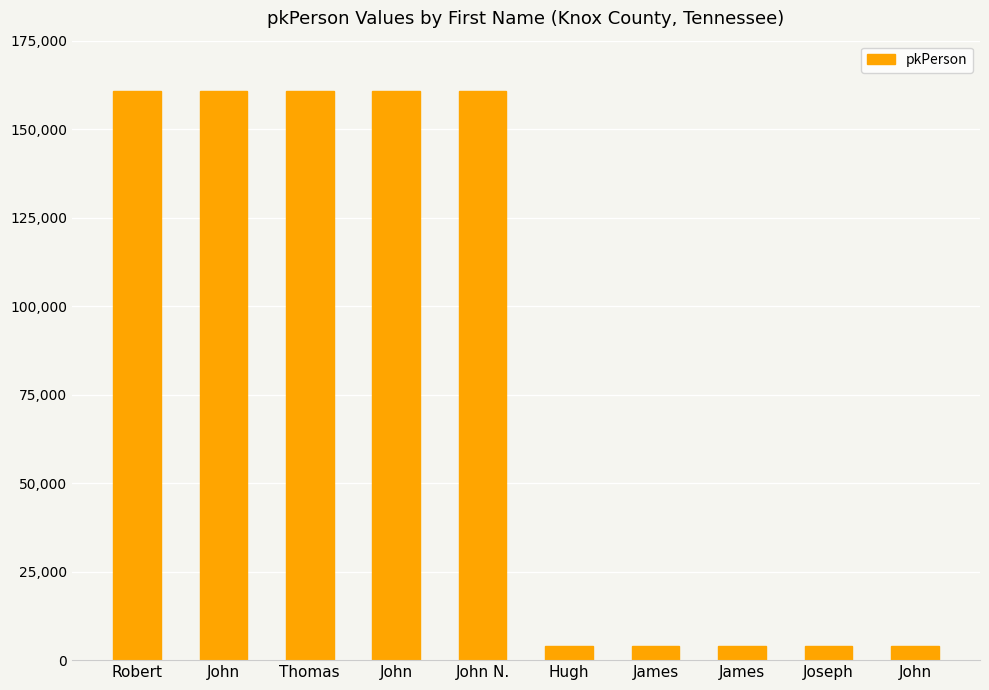

The value at John N. is 50713. True or false?

False